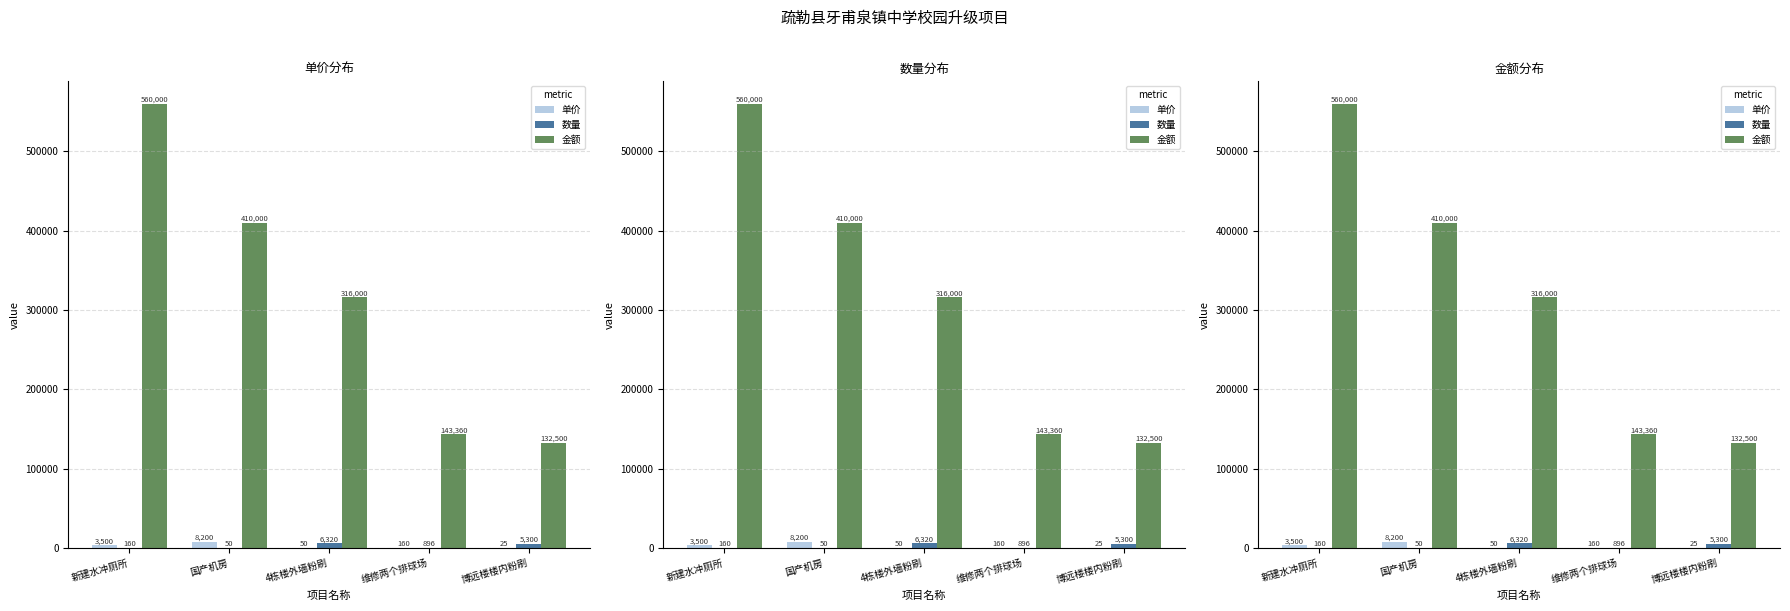

Which series has the largest total across all categories?

金额